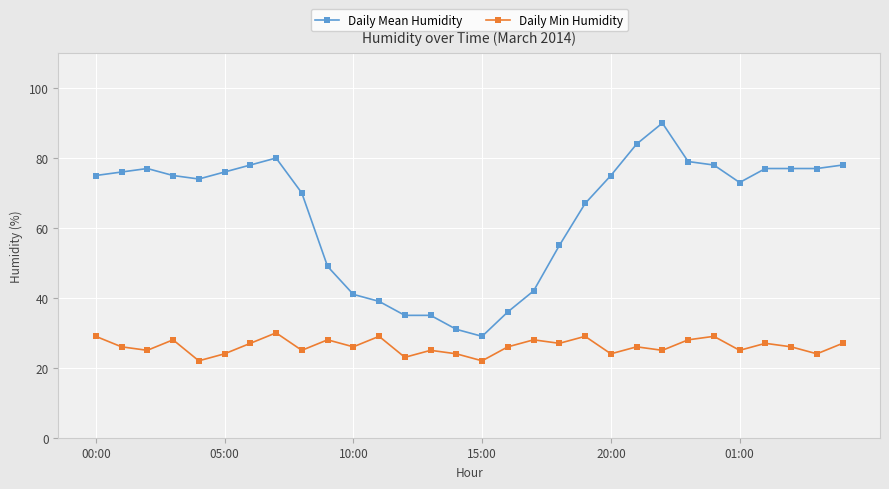

True or false: Daily Mean Humidity and Daily Min Humidity cross at least once.

False